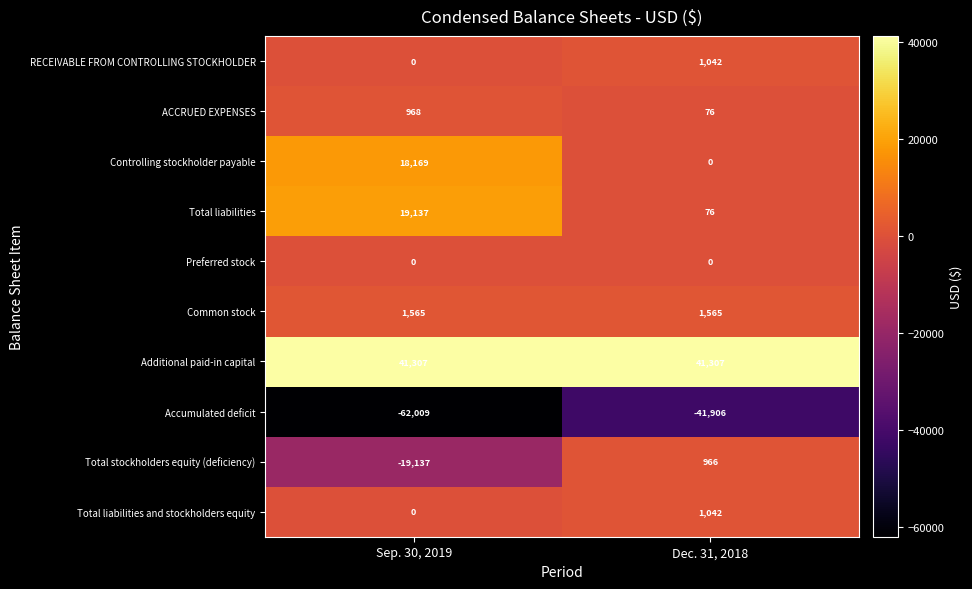

Reading right to left, what are all the values shown in this chart?

RECEIVABLE FROM CONTROLLING STOCKHOLDER: Dec. 31, 2018=1042	Sep. 30, 2019=0
ACCRUED EXPENSES: Dec. 31, 2018=76	Sep. 30, 2019=968
Controlling stockholder payable: Dec. 31, 2018=0	Sep. 30, 2019=18169
Total liabilities: Dec. 31, 2018=76	Sep. 30, 2019=19137
Preferred stock: Dec. 31, 2018=0	Sep. 30, 2019=0
Common stock: Dec. 31, 2018=1565	Sep. 30, 2019=1565
Additional paid-in capital: Dec. 31, 2018=41307	Sep. 30, 2019=41307
Accumulated deficit: Dec. 31, 2018=-41906	Sep. 30, 2019=-62009
Total stockholders equity (deficiency): Dec. 31, 2018=966	Sep. 30, 2019=-19137
Total liabilities and stockholders equity: Dec. 31, 2018=1042	Sep. 30, 2019=0